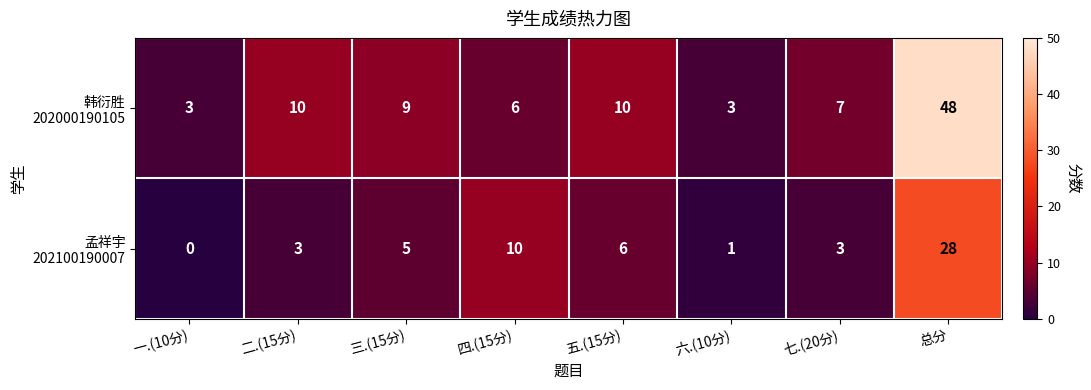

How many data points does each series have?

8